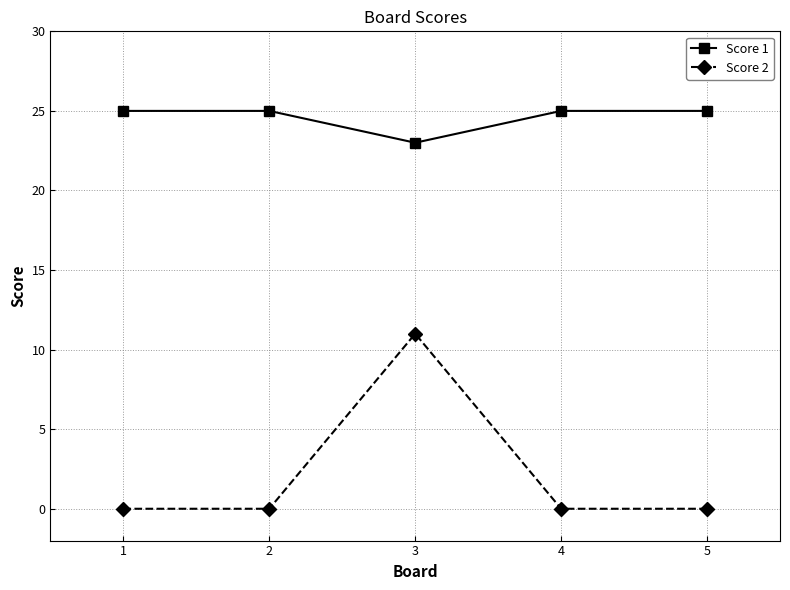

Is it true that Score 1 equals 41 at 4?

False